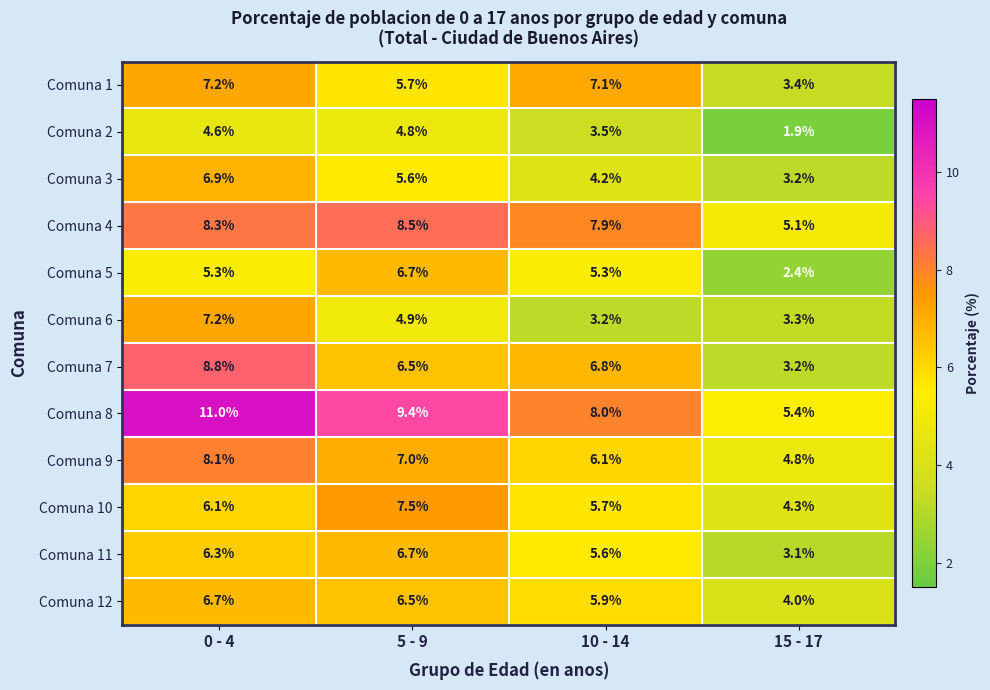

At which label is Comuna 11 closest to 4?

15 - 17